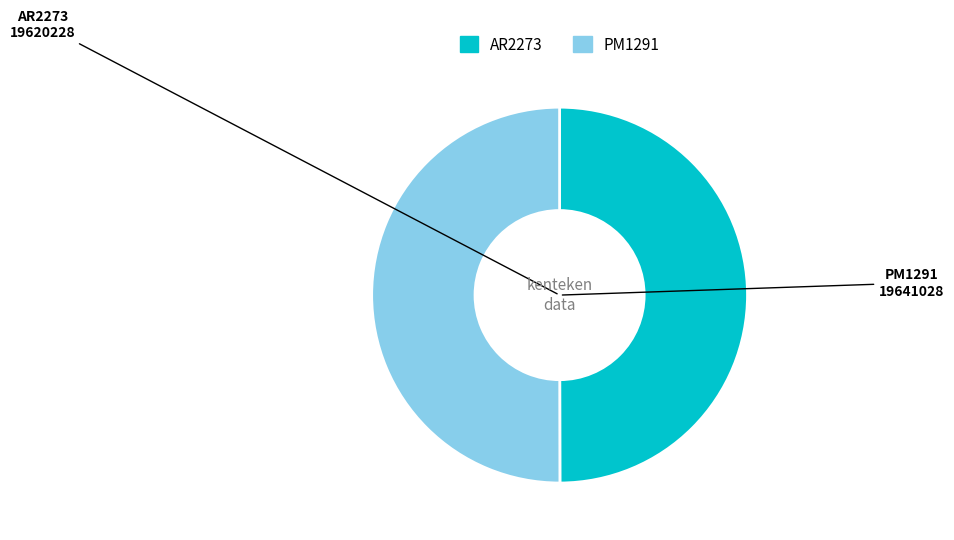

Do AR2273 and PM1291 together represent more than half of the pie?

Yes